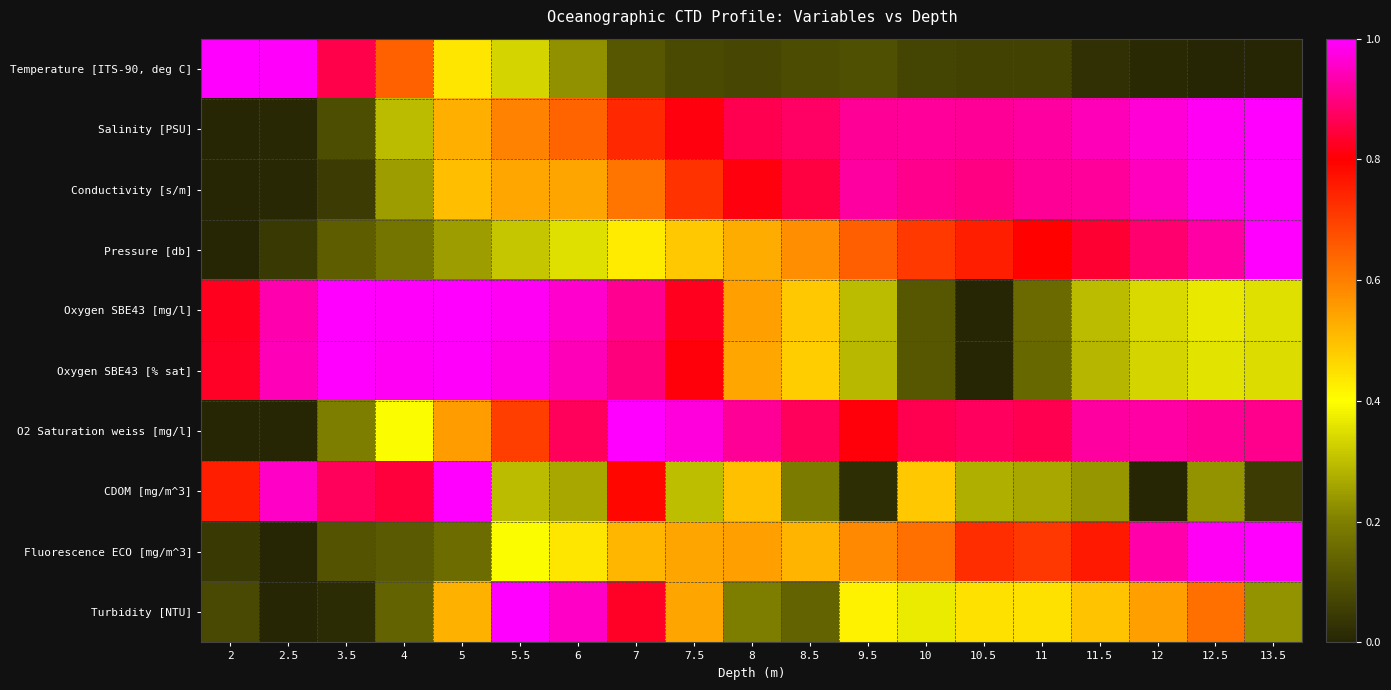

At 11, list the series in order from largest to smallest.

Salinity [PSU], Conductivity [s/m], O2 Saturation weiss [mg/l], Pressure [db], Fluorescence ECO [mg/m^3], Turbidity [NTU], CDOM [mg/m^3], Oxygen SBE43 [mg/l], Oxygen SBE43 [% sat], Temperature [ITS-90, deg C]